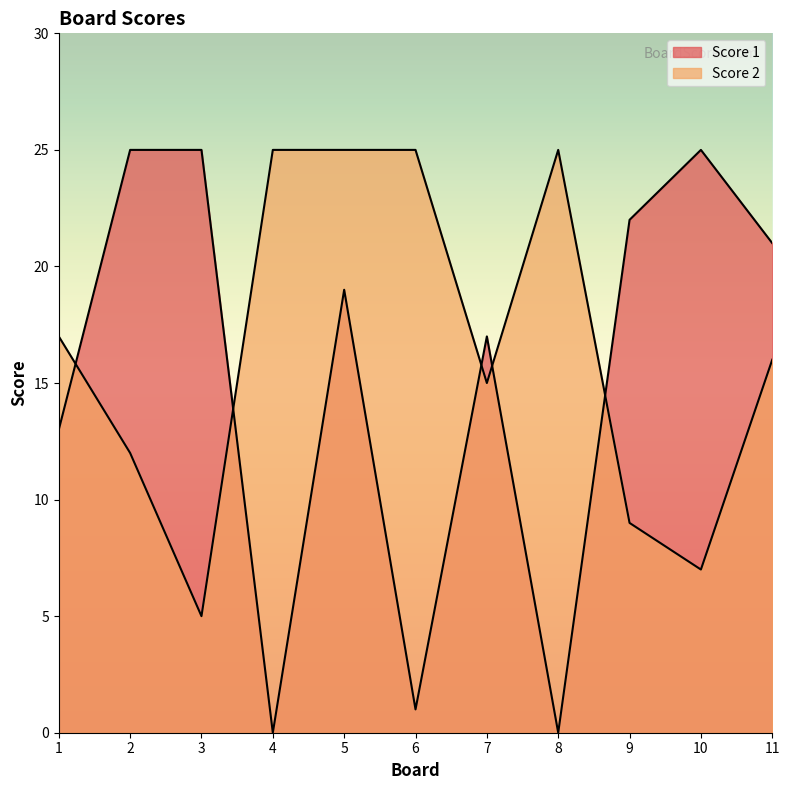

What is the difference between the highest and lowest values at 8?

25